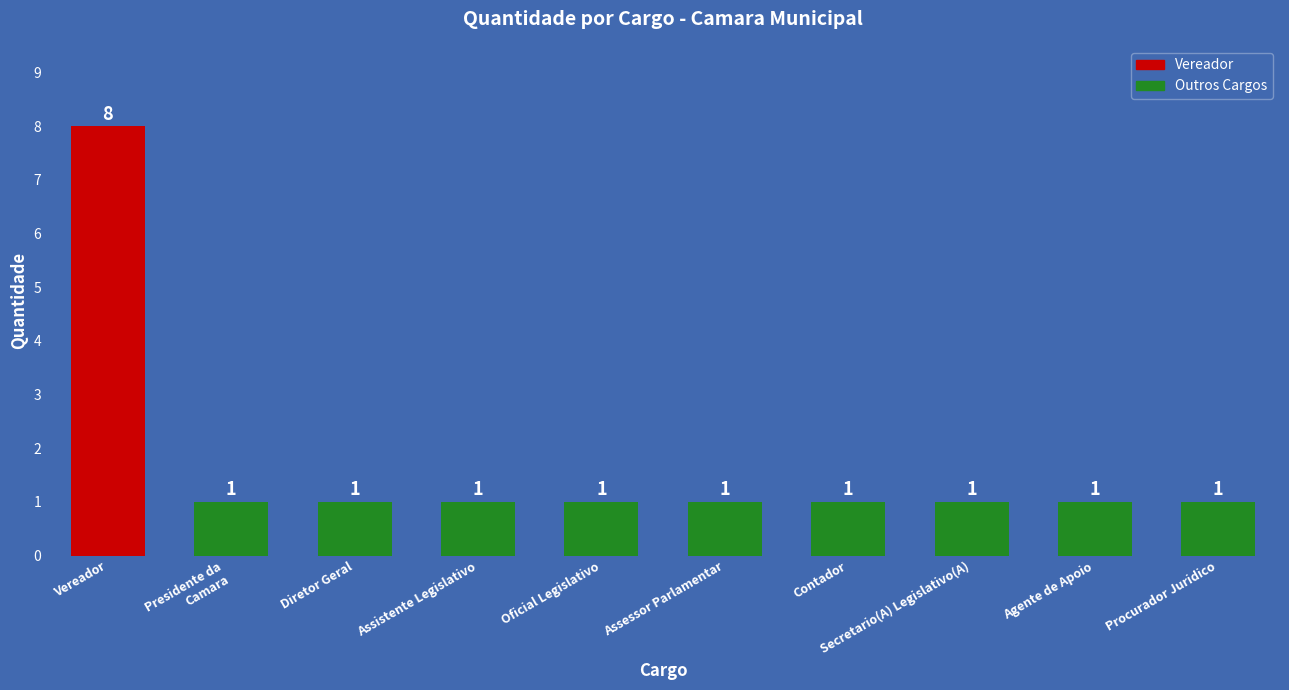

Which label corresponds to the largest value in the chart?

Vereador